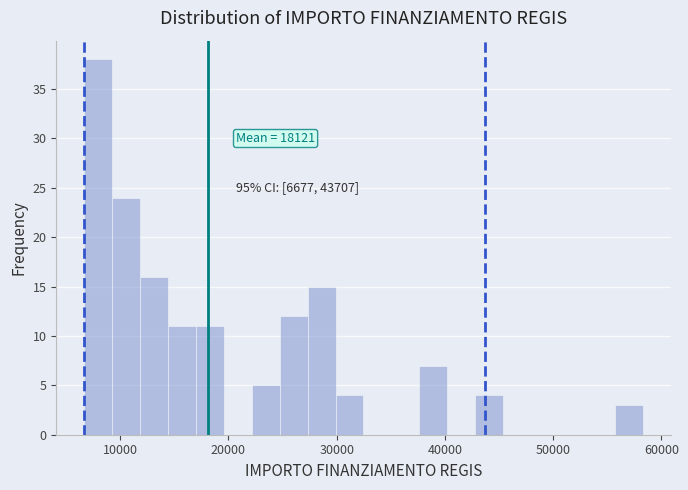

Around what value on the x-axis is the tallest bar? Give the approximate position of its centre, as read against the axis.

8000